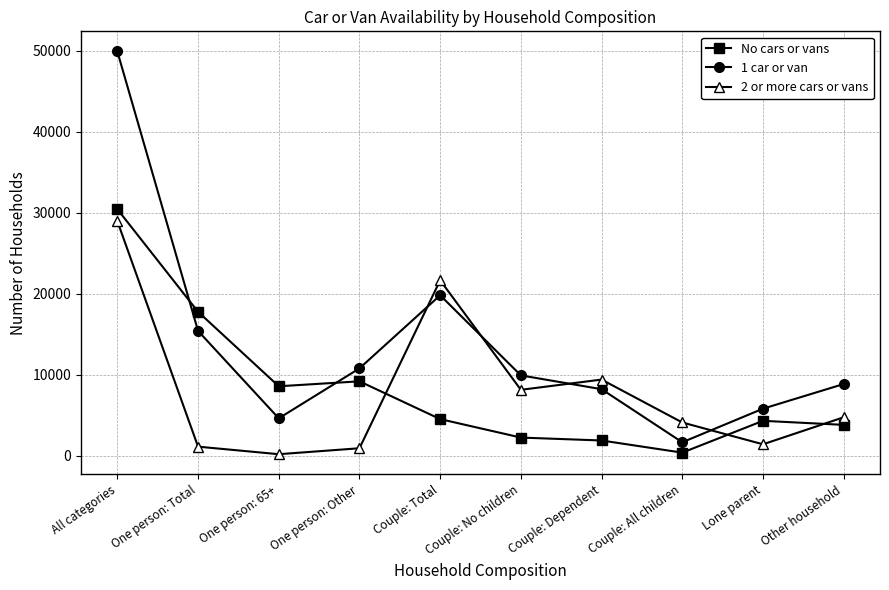

How many values in the No cars or vans series are below 4529?

5